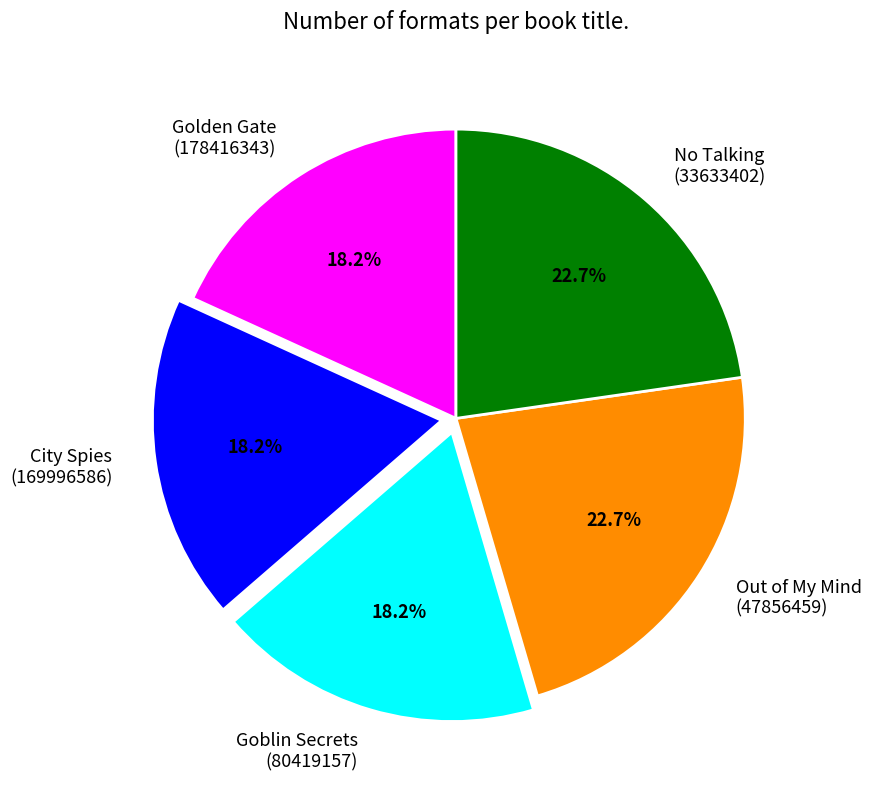

Between No Talking (33633402) and Golden Gate (178416343), which is larger?

No Talking (33633402)